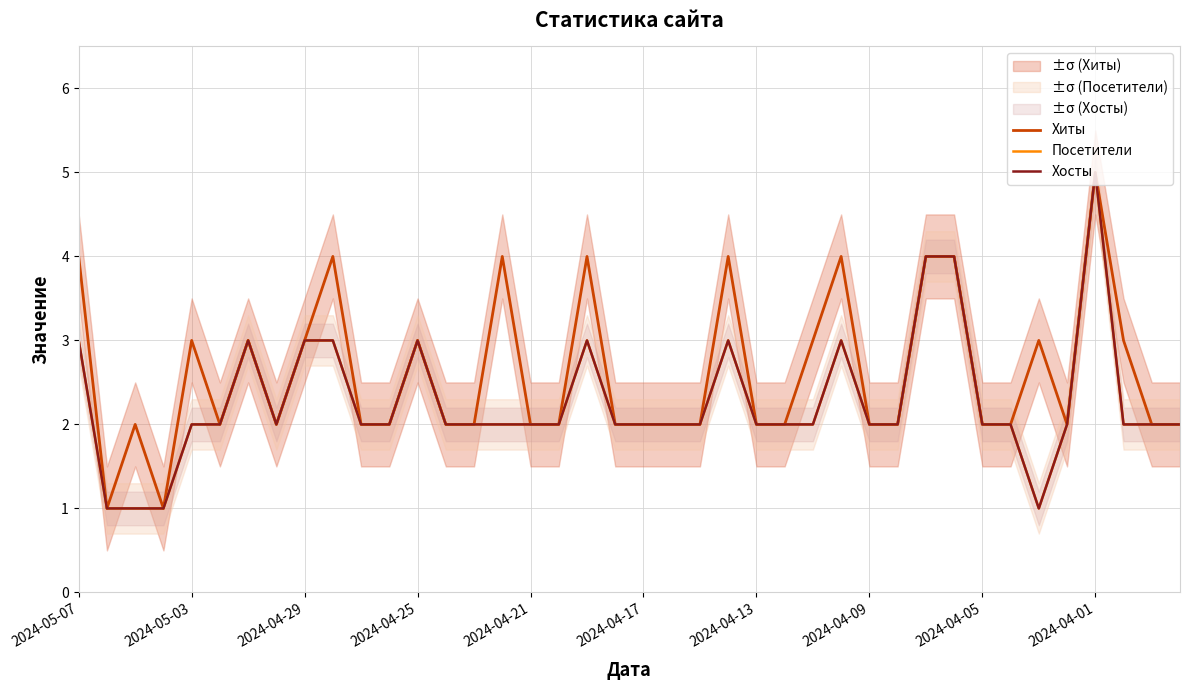

At which label does Хиты first exceed 2?

2024-05-07